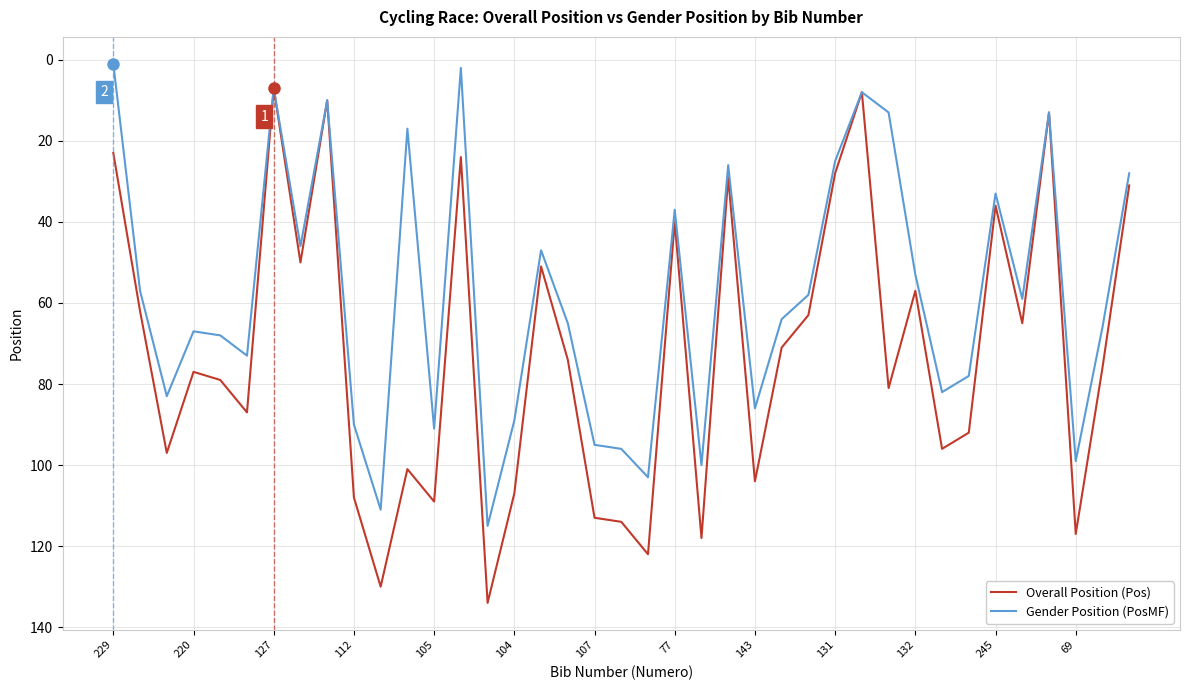

What is the minimum value for Overall Position (Pos)?

7